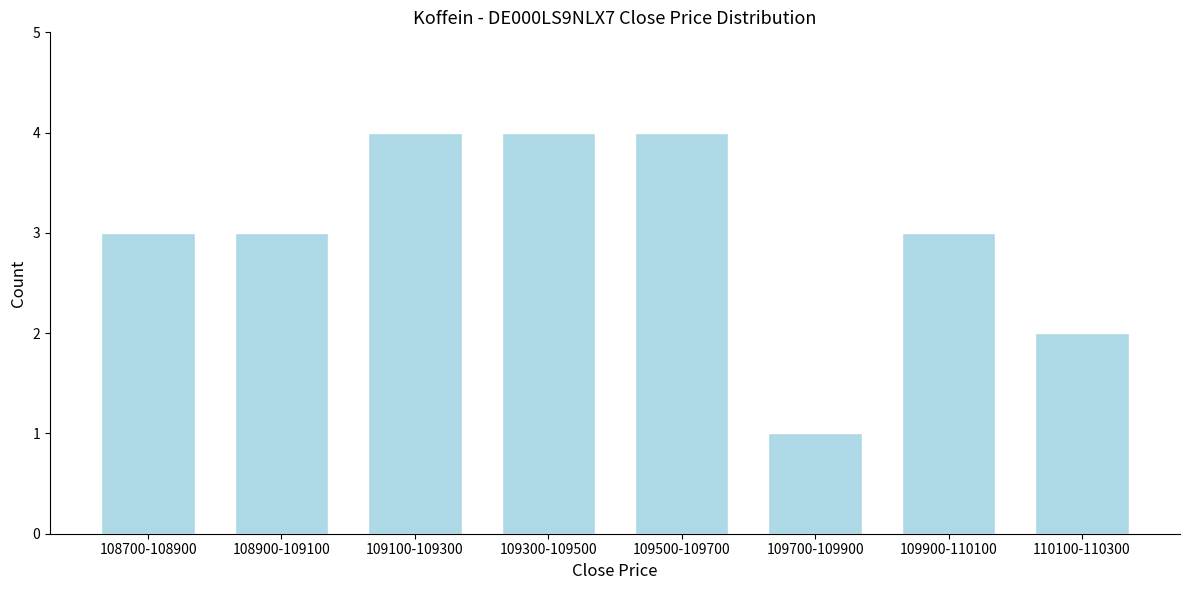

Reading left to right, list all the values displayed in this chart.

108700-108900=3	108900-109100=3	109100-109300=4	109300-109500=4	109500-109700=4	109700-109900=1	109900-110100=3	110100-110300=2